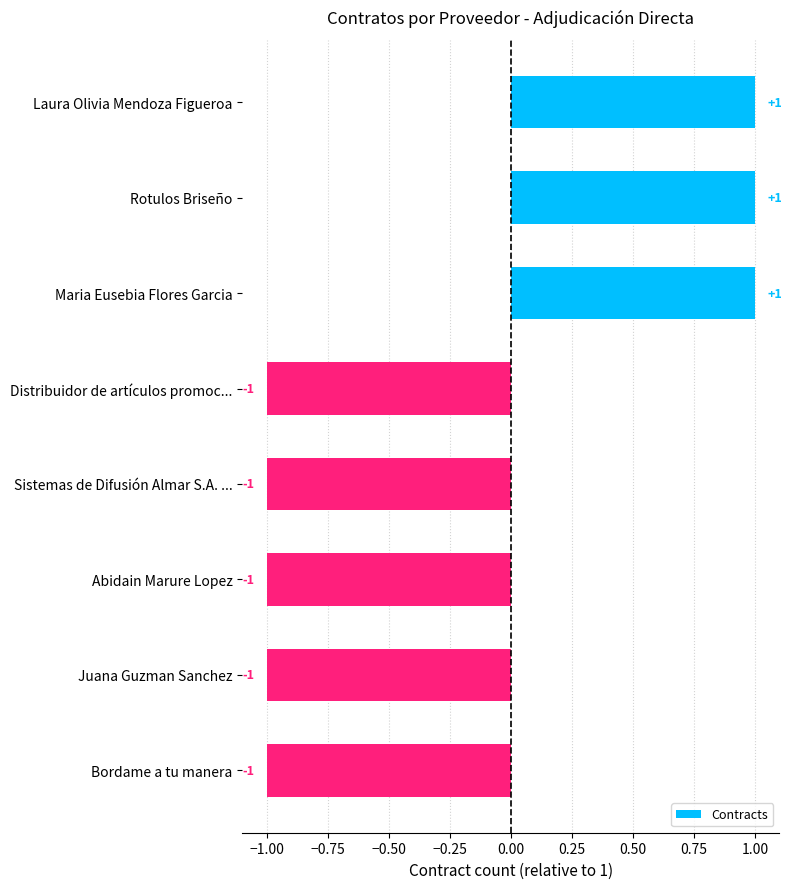

What position from the bottom is Laura Olivia Mendoza Figueroa?

8